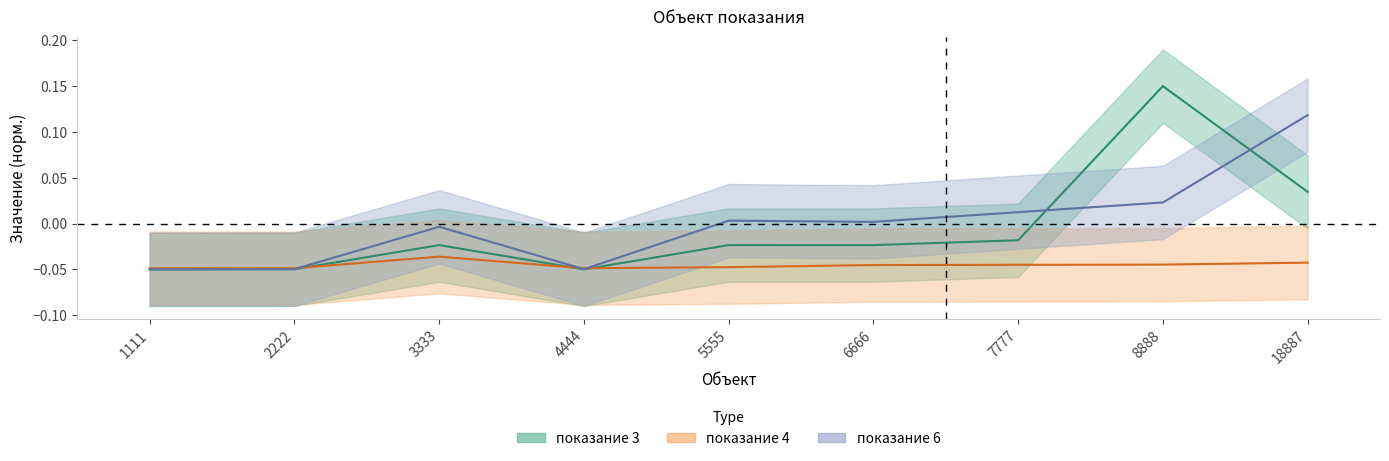

Between which two adjacent categories do показание 4 and показание 3 first intersect?

2222 and 3333